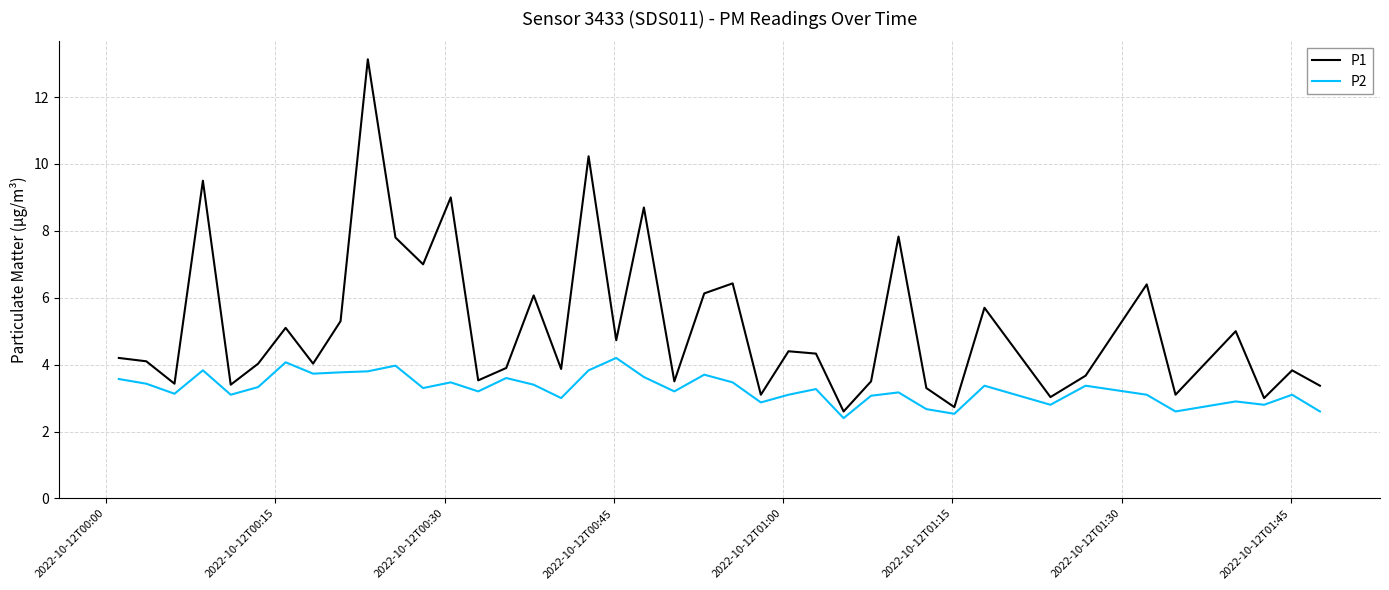

List the series in order of their peak value, highest first.

P1, P2